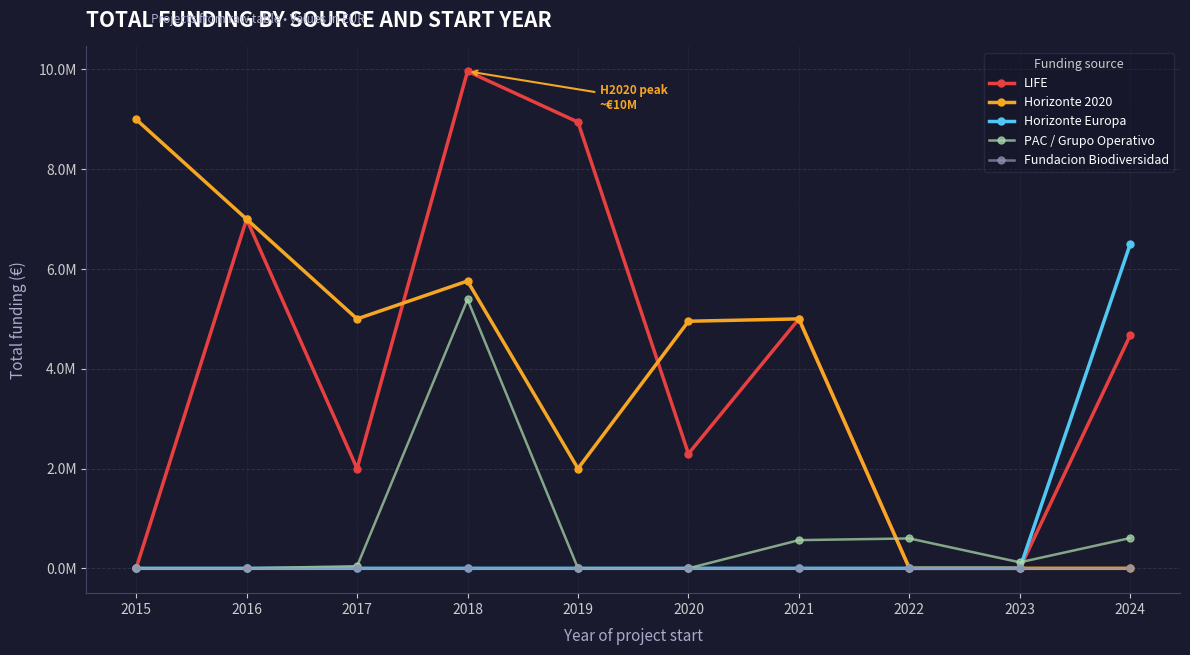

Rank the series by their maximum value, from lowest to highest.

Fundacion Biodiversidad, PAC / Grupo Operativo, Horizonte Europa, Horizonte 2020, LIFE